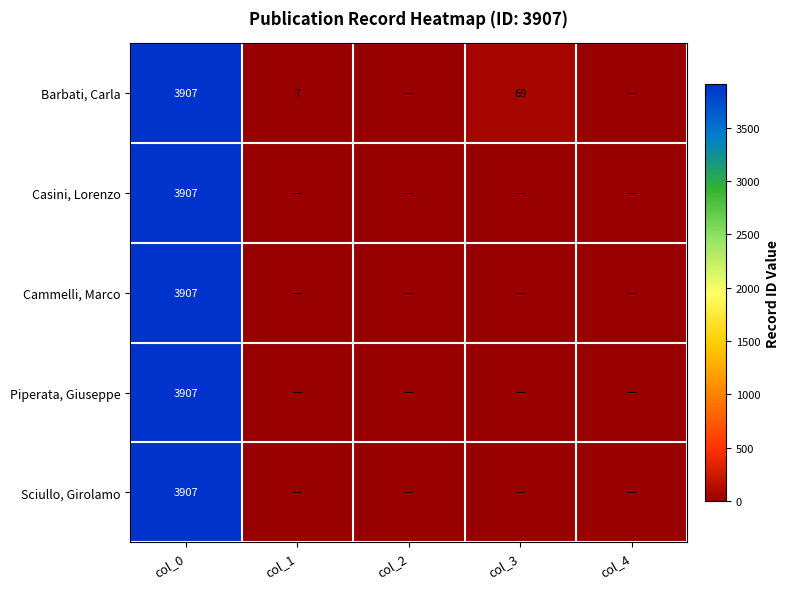

Is the value of Barbati, Carla at col_3 greater than the value of Cammelli, Marco at col_0?

No